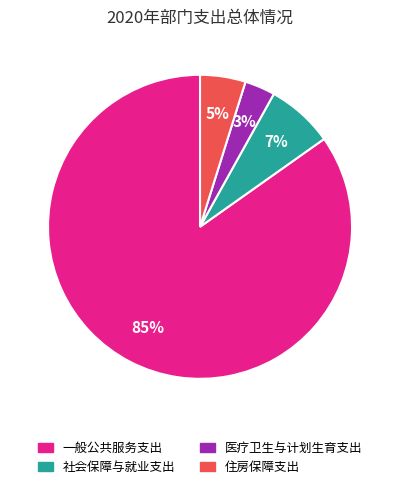

Count the number of slices in the pie.

4